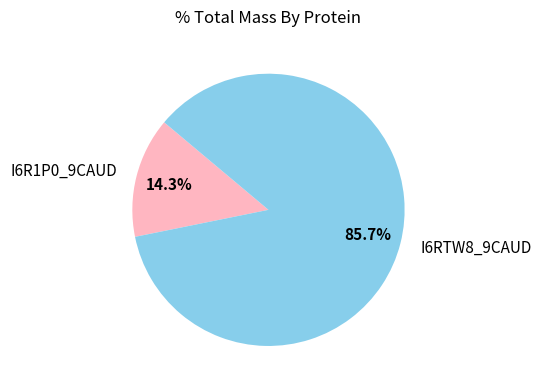

What percentage do I6R1P0_9CAUD and I6RTW8_9CAUD together represent?

100.0%